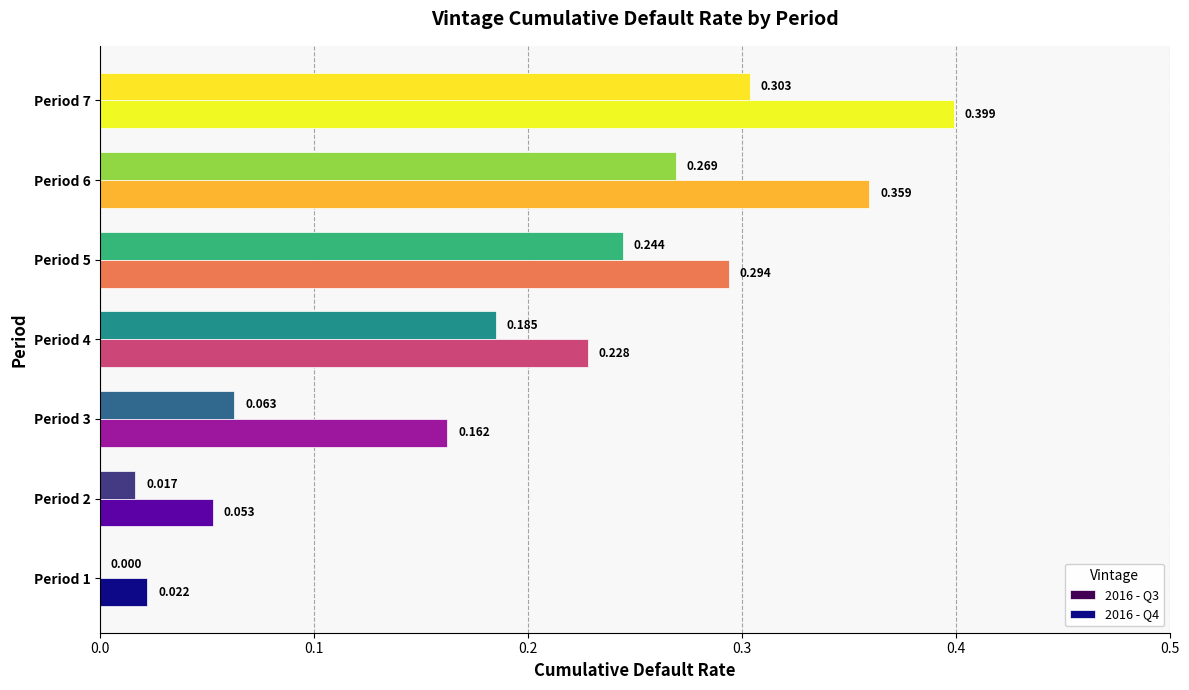

Is the value of 2016 - Q4 at Period 2 greater than the value of 2016 - Q3 at Period 2?

Yes